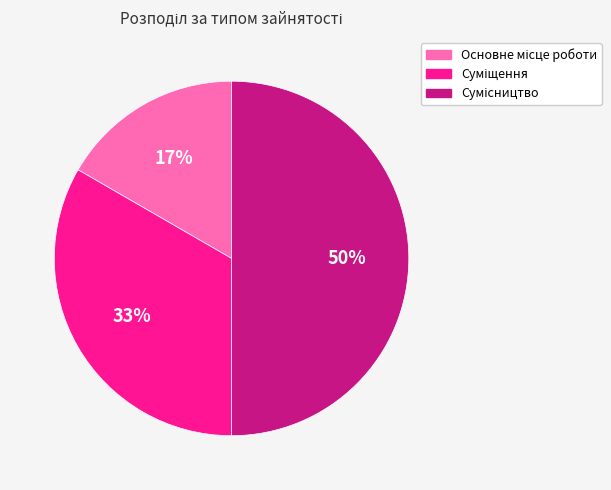

To the nearest percent, what is the difference between the largest and smallest slice percentages?

33%